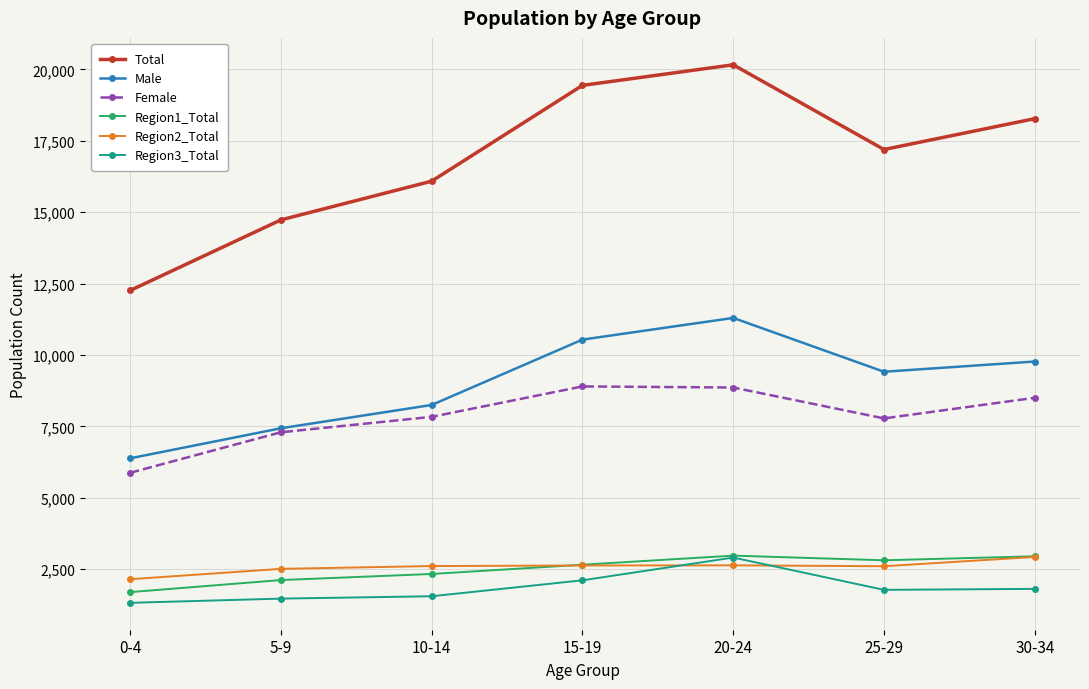

True or false: Male and Region1_Total intersect in this chart.

False